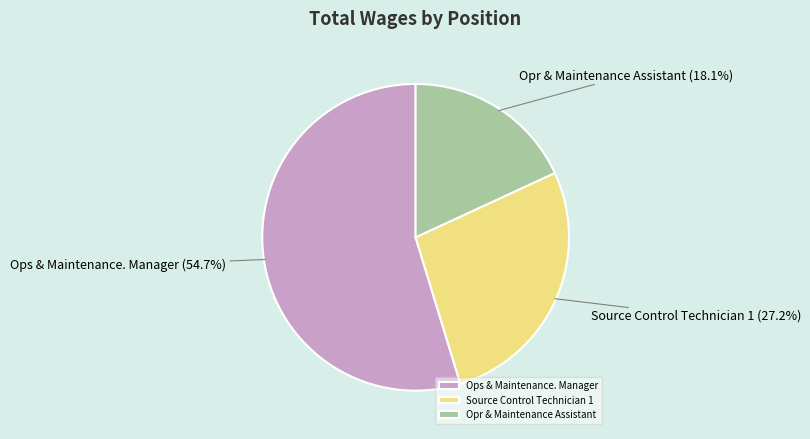

Between Source Control Technician 1 and Opr & Maintenance Assistant, which is larger?

Source Control Technician 1